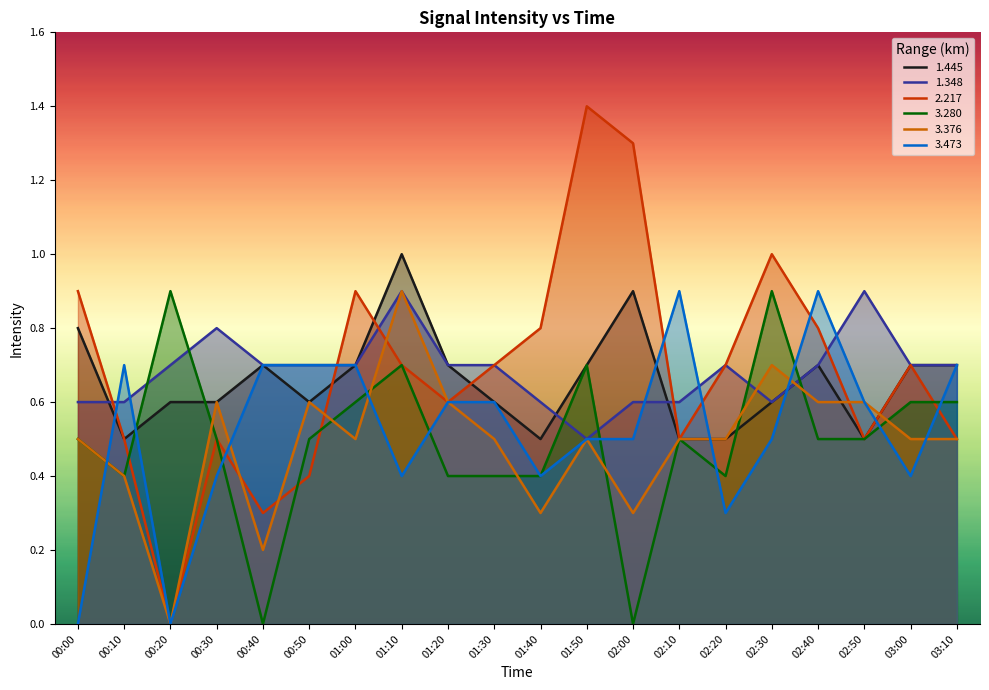

Is it true that 3.473 equals 0.9 at 02:10?

True